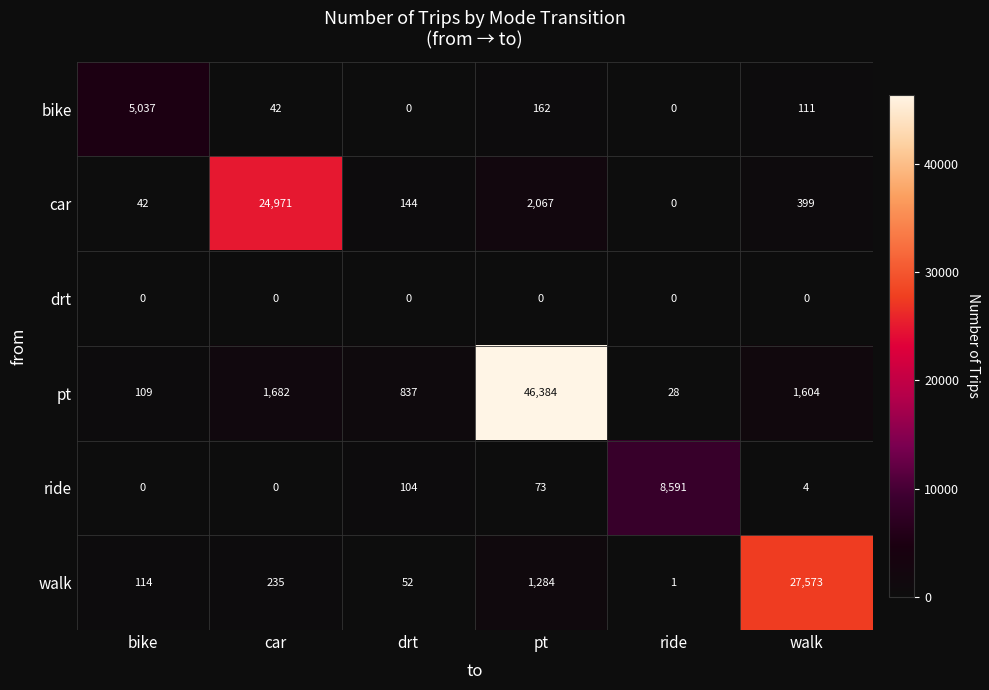

How many distinct data groups are displayed?

6